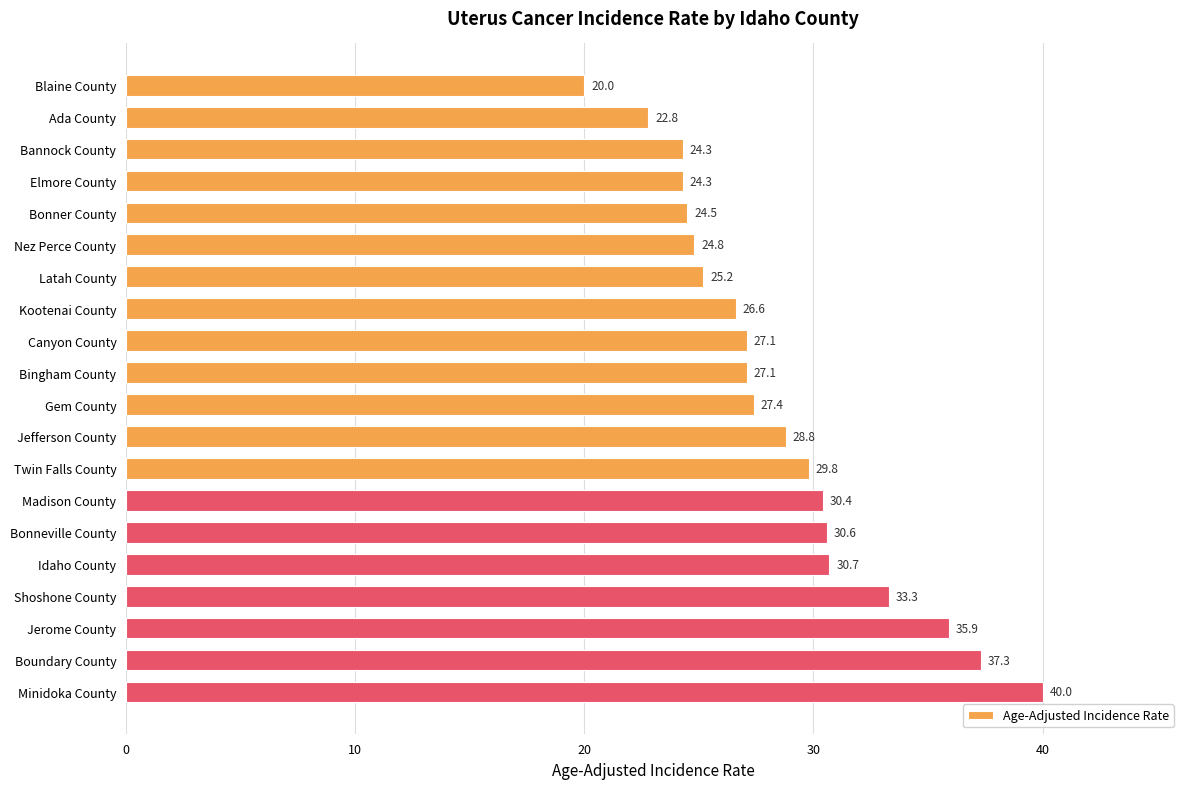

What position from the bottom is Boundary County?

2